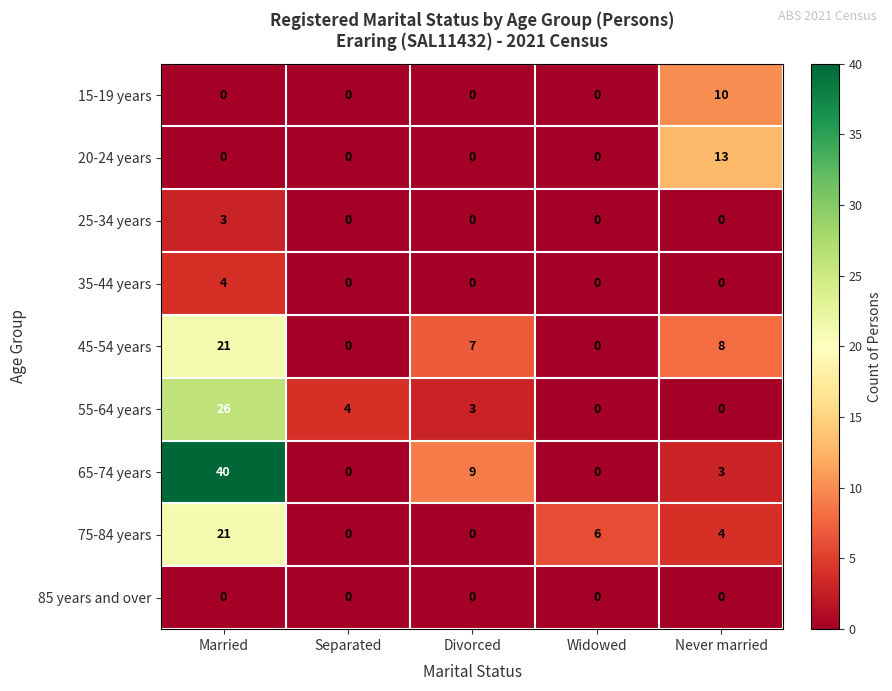

How many data points does each series have?

5